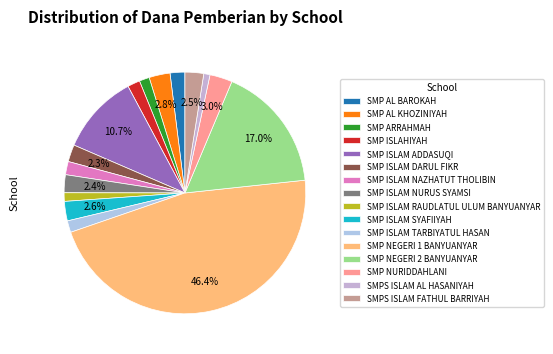

Between SMP ISLAM RAUDLATUL ULUM BANYUANYAR and SMP NEGERI 2 BANYUANYAR, which is larger?

SMP NEGERI 2 BANYUANYAR